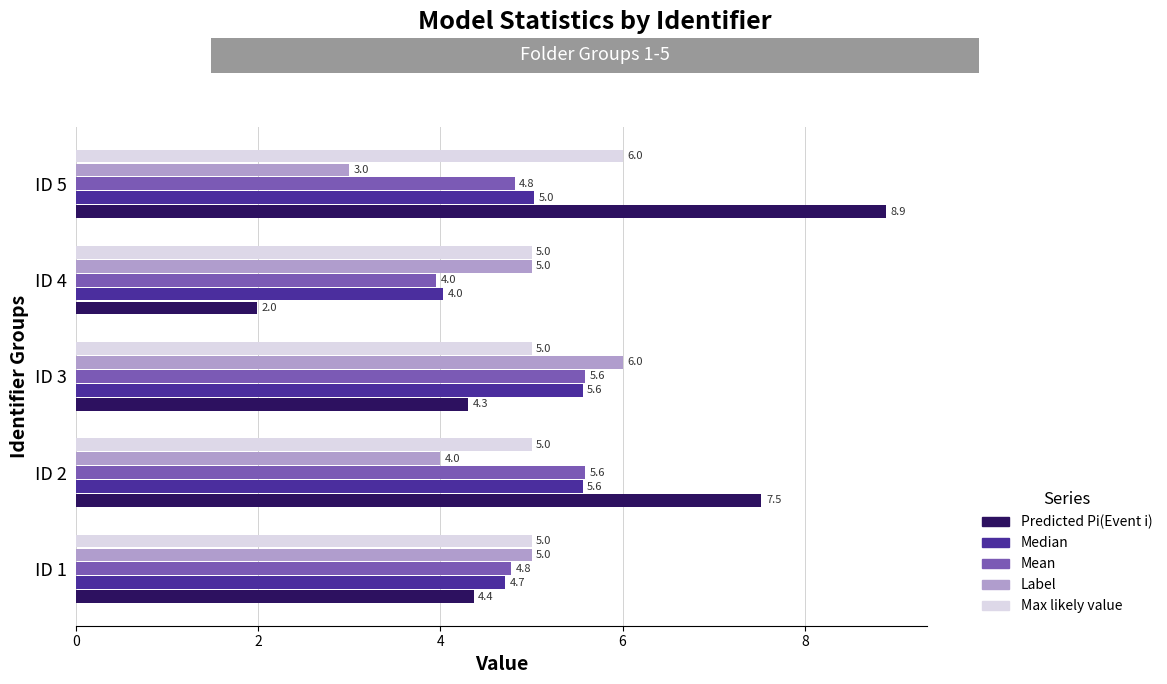

What is the maximum value shown in the chart?

8.9